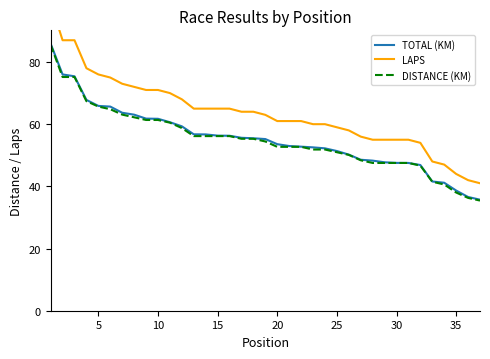

List the series in order of their peak value, lowest first.

DISTANCE (KM), TOTAL (KM), LAPS